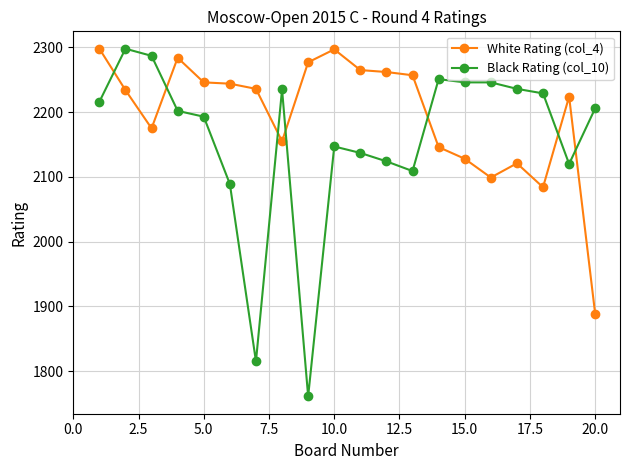

True or false: Black Rating (col_10) has more than 0 interior local peaks.

True